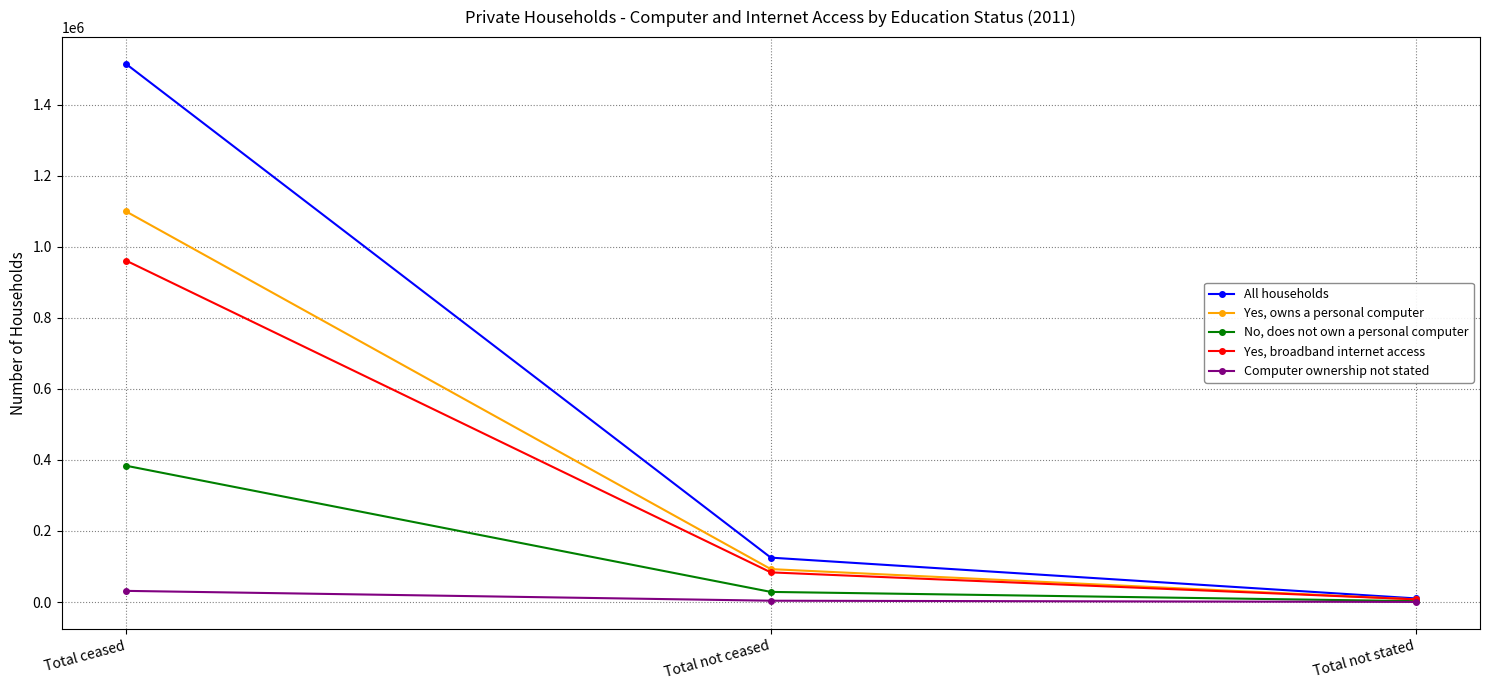

The value of All households at Total ceased is 567655. True or false?

False